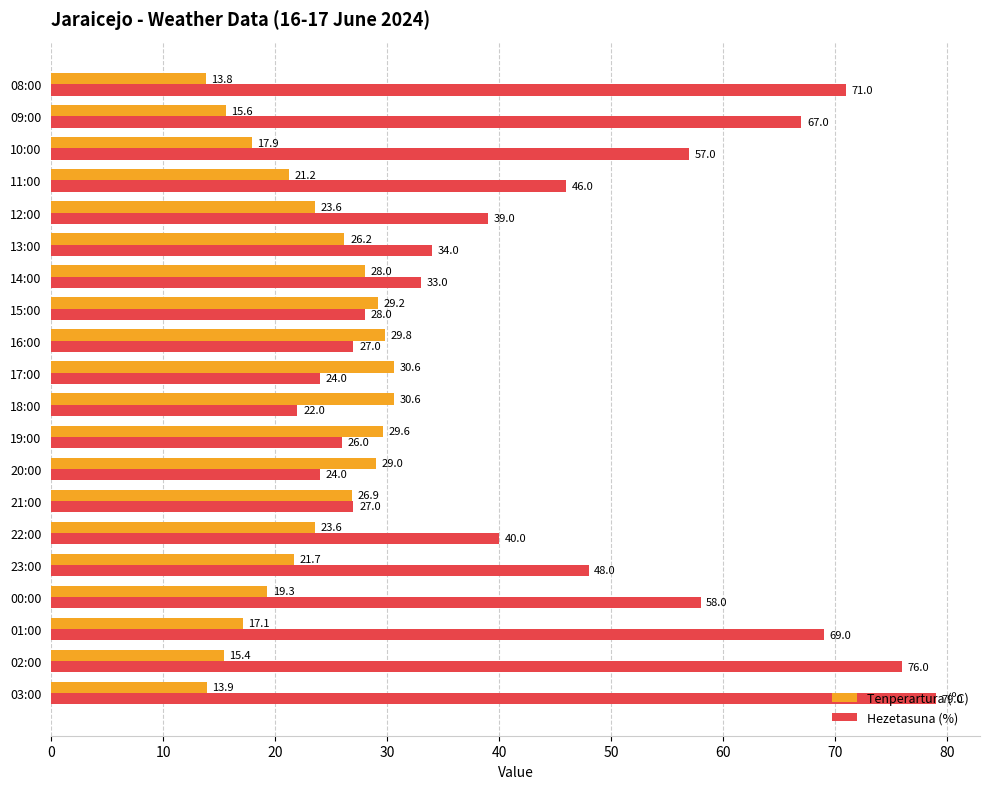

True or false: Hezetasuna (%) has a value of 39.0 at 12:00.

True